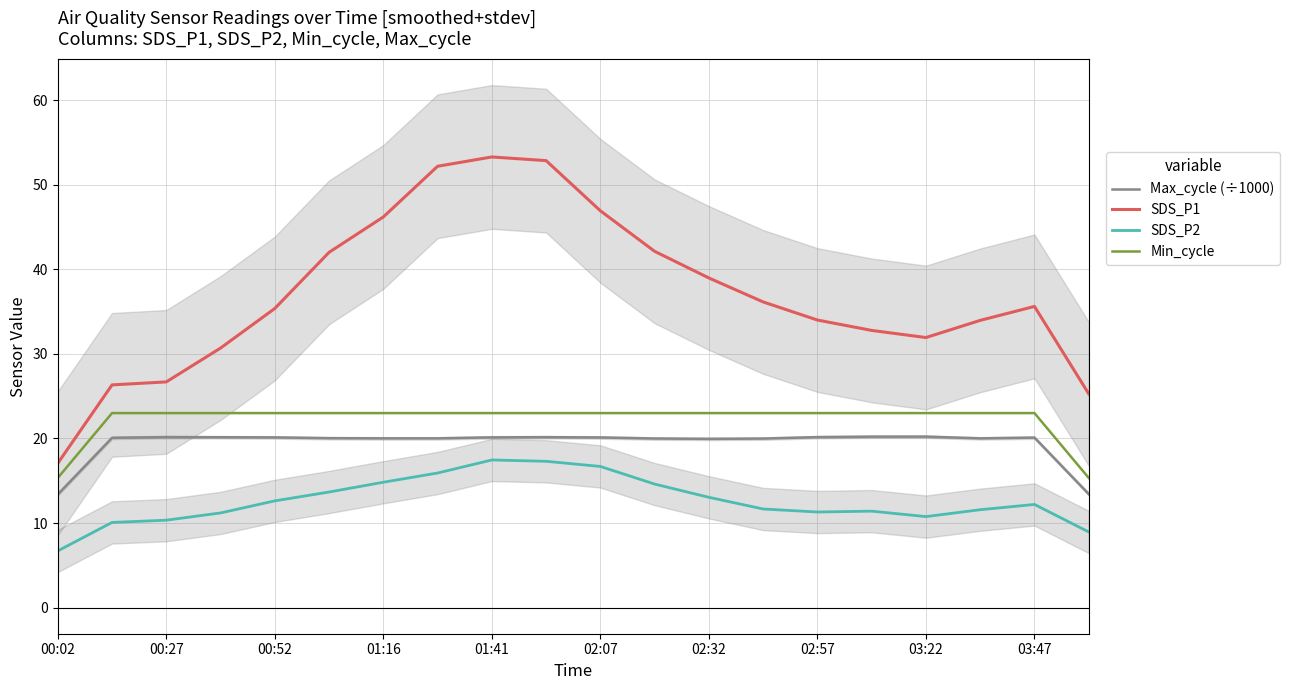

Reading left to right, extract all data points from this chart.

Max_cycle (÷1000): 13.4	20.1	20.2	20.1	20.1	20.0	20.0	20.0	20.1	20.2	20.1	20.0	20.0	20.0	20.2	20.2	20.2	20.0	20.1	13.4
SDS_P1: 17.1	26.3	26.7	30.7	35.4	42.0	46.2	52.2	53.3	52.9	46.9	42.1	39.0	36.1	34.0	32.8	31.9	34.0	35.6	25.3
SDS_P2: 6.7	10.1	10.3	11.2	12.6	13.7	14.8	15.9	17.5	17.3	16.7	14.6	13.0	11.7	11.3	11.4	10.8	11.6	12.2	8.9
Min_cycle: 15.3	23.0	23.0	23.0	23.0	23.0	23.0	23.0	23.0	23.0	23.0	23.0	23.0	23.0	23.0	23.0	23.0	23.0	23.0	15.3